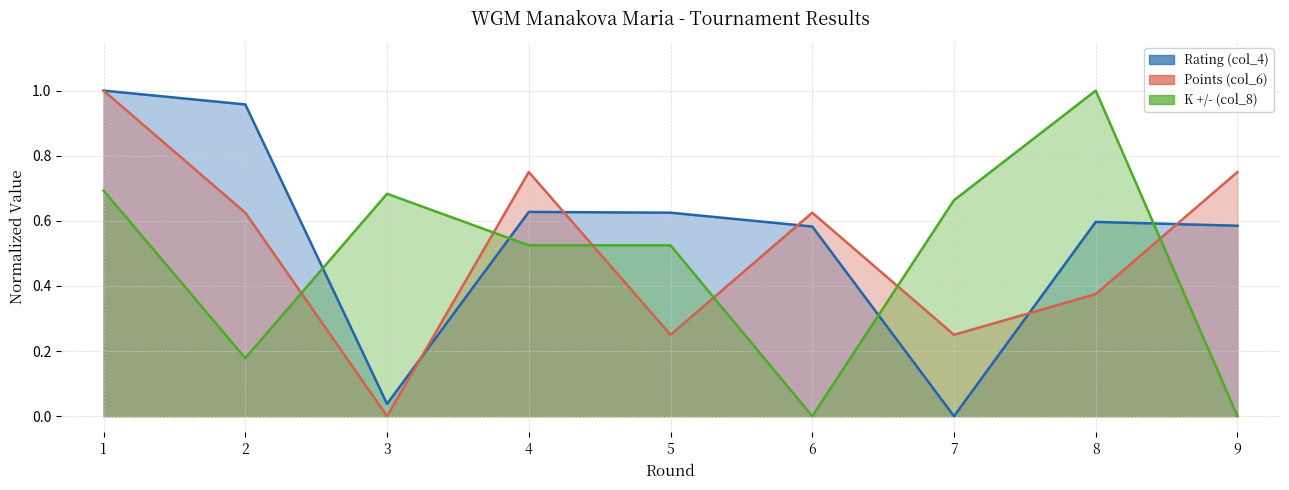

Does the chart display data point markers on the line(s)?

No